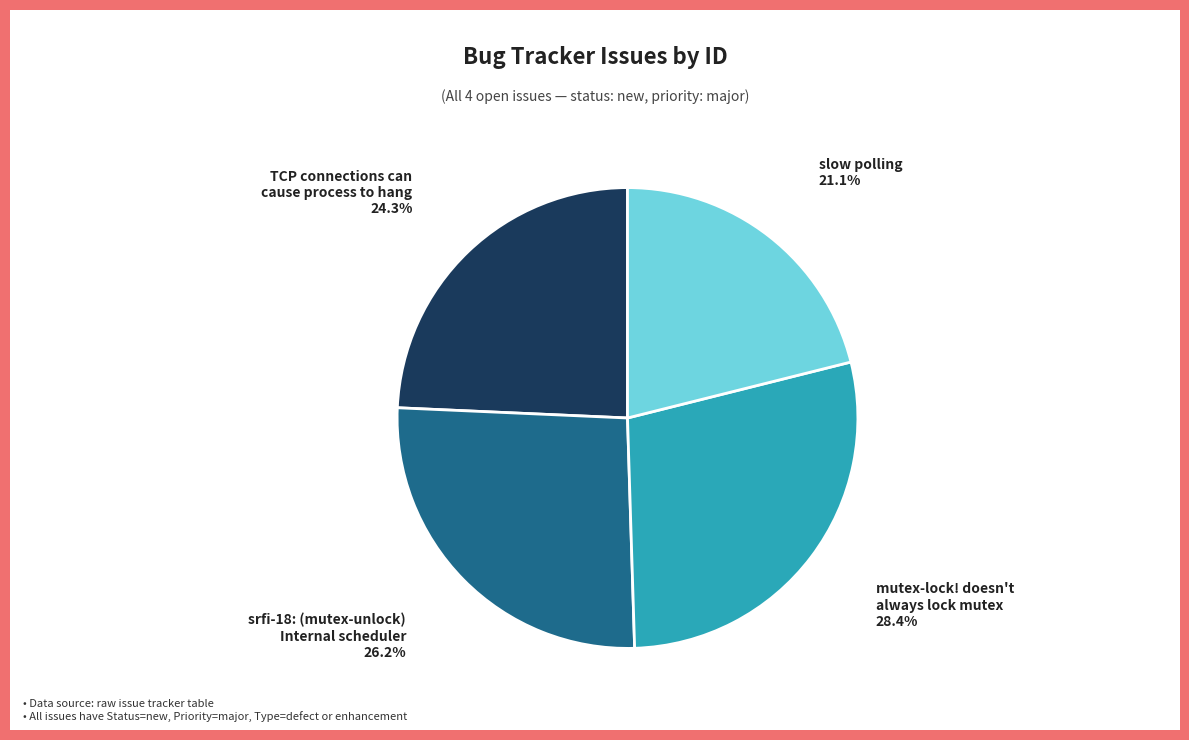

Is there a majority slice in this chart?

No